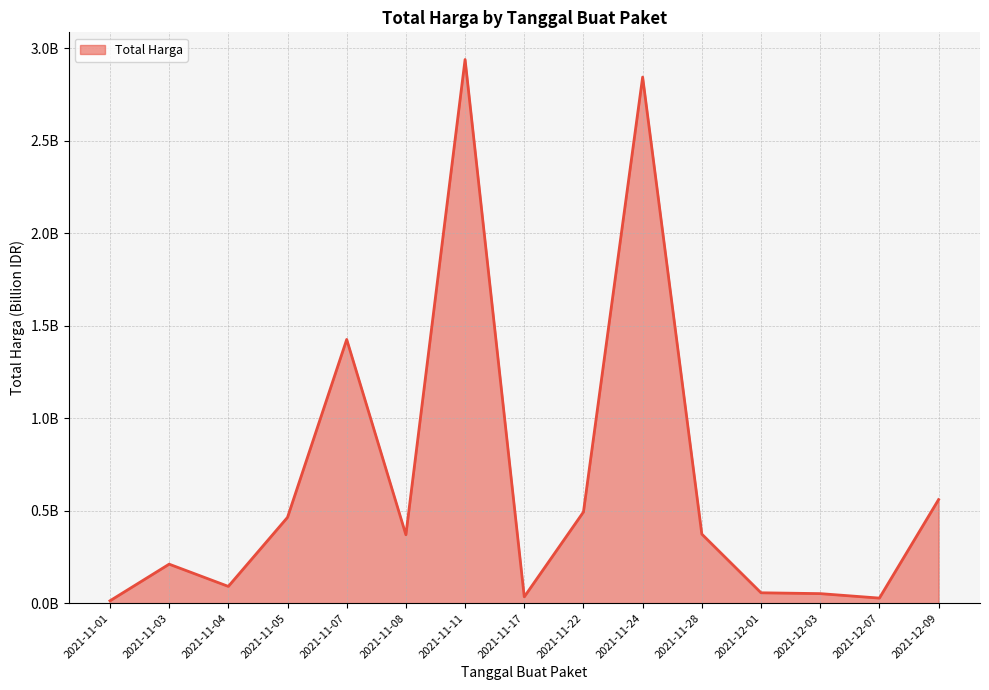

Which category has the highest value across all series?

2021-11-11